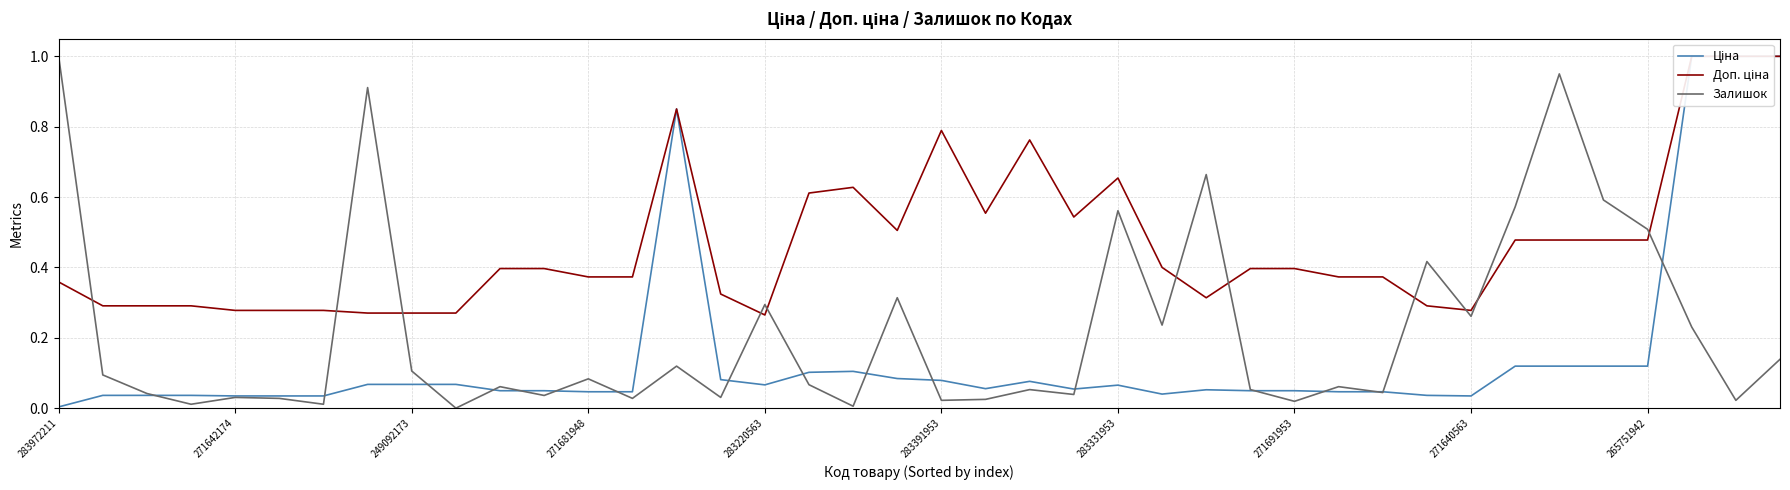

True or false: Ціна and Доп. ціна cross at least once.

False